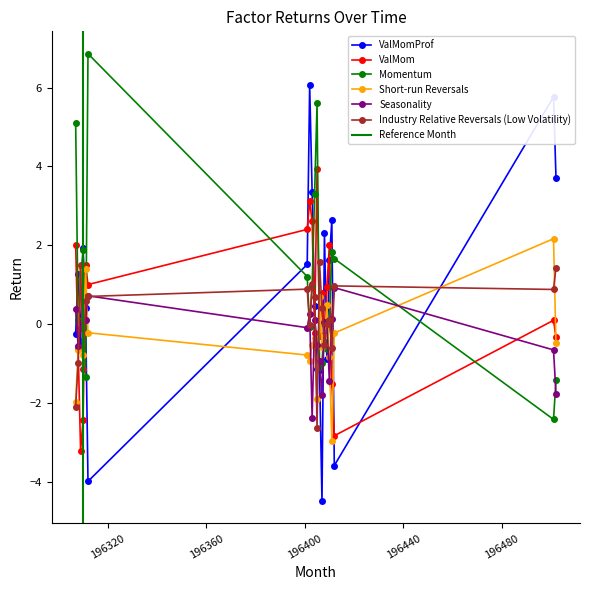

Is this an area chart (filled region under the line)?

No